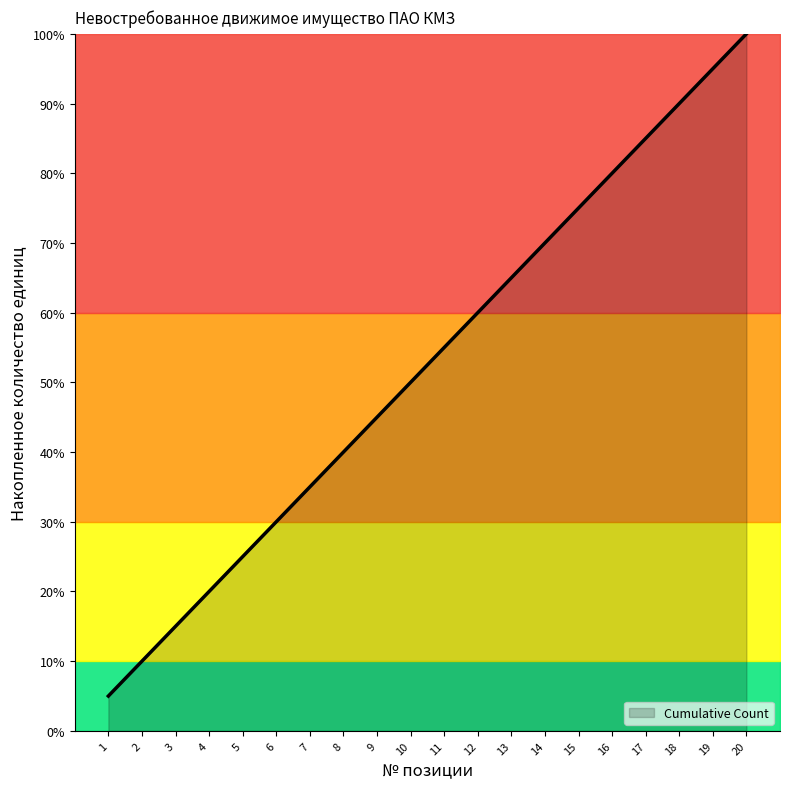

What is the difference between the values at 13 and 17?

4